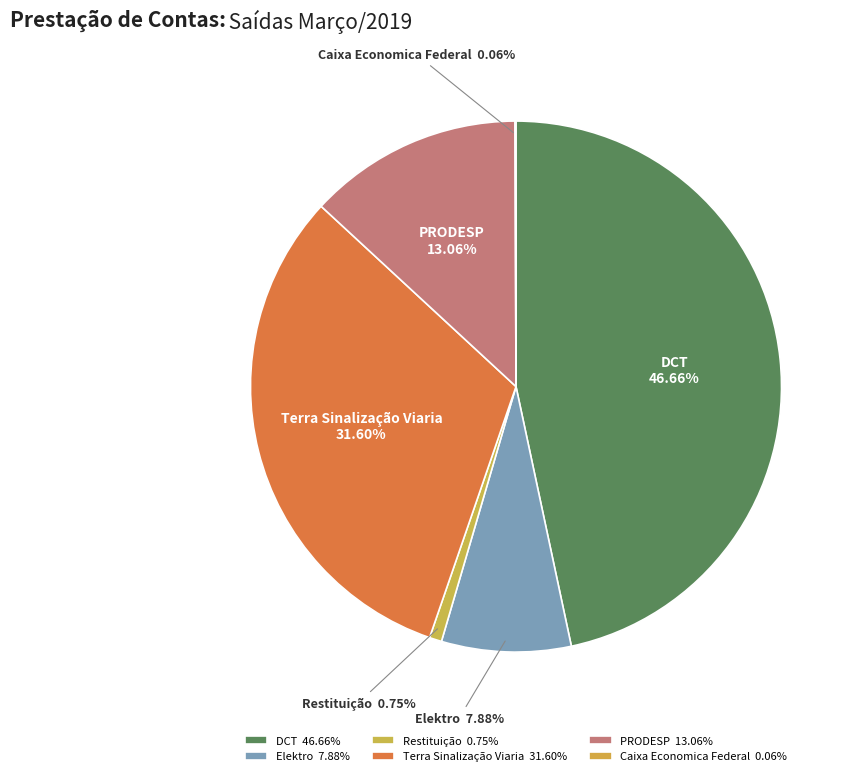

Does DCT account for over 50% of the chart?

No